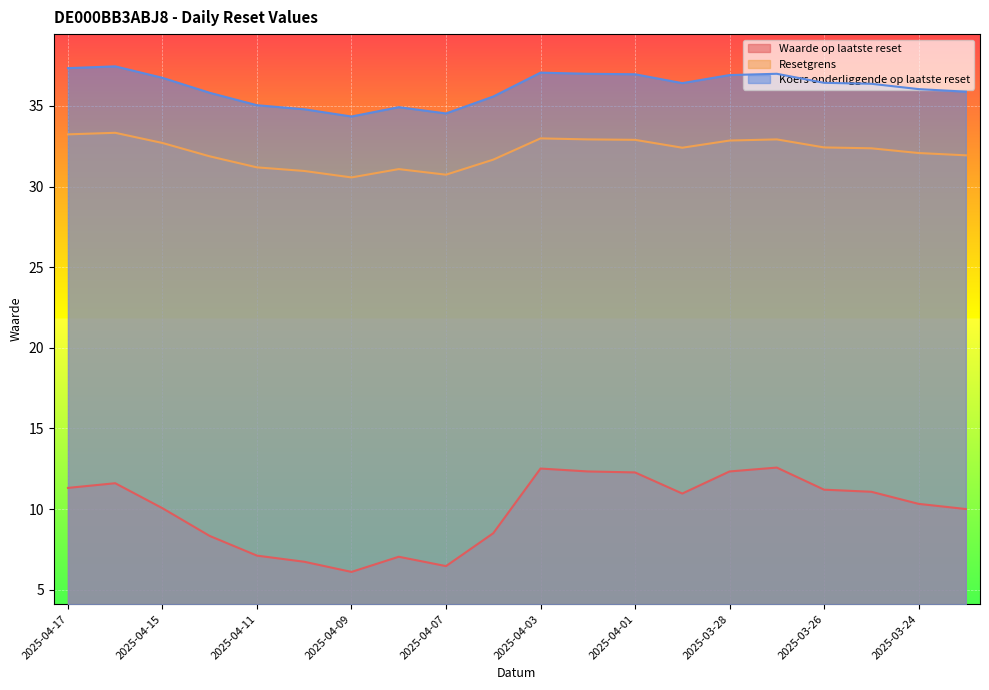

Rank the series by their average value, from highest to lowest.

Koers onderliggende op laatste reset, Resetgrens, Waarde op laatste reset